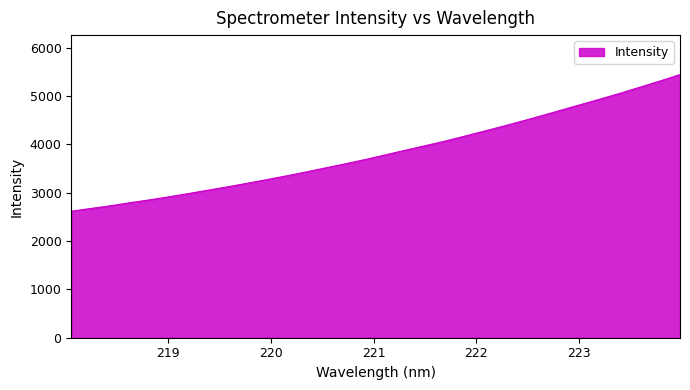

How many lines are shown in the chart?

1